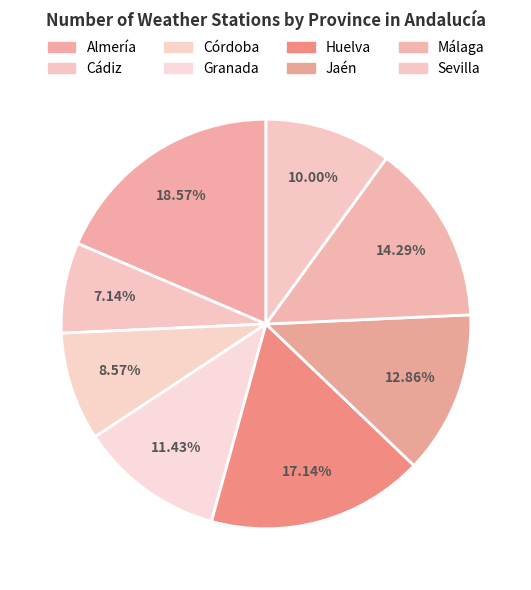

The Sevilla slice represents 22% of the pie. True or false?

False